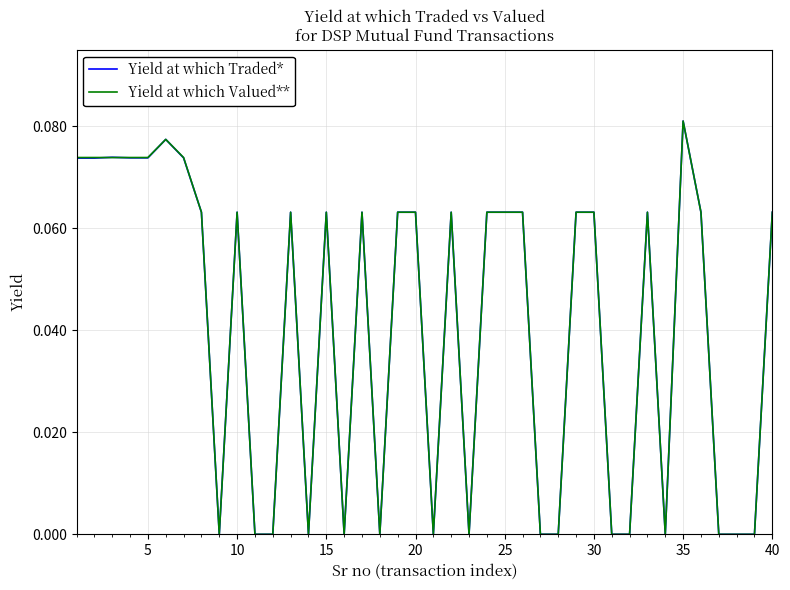

How many Yield at which Valued** values are between 0 and 1?

40